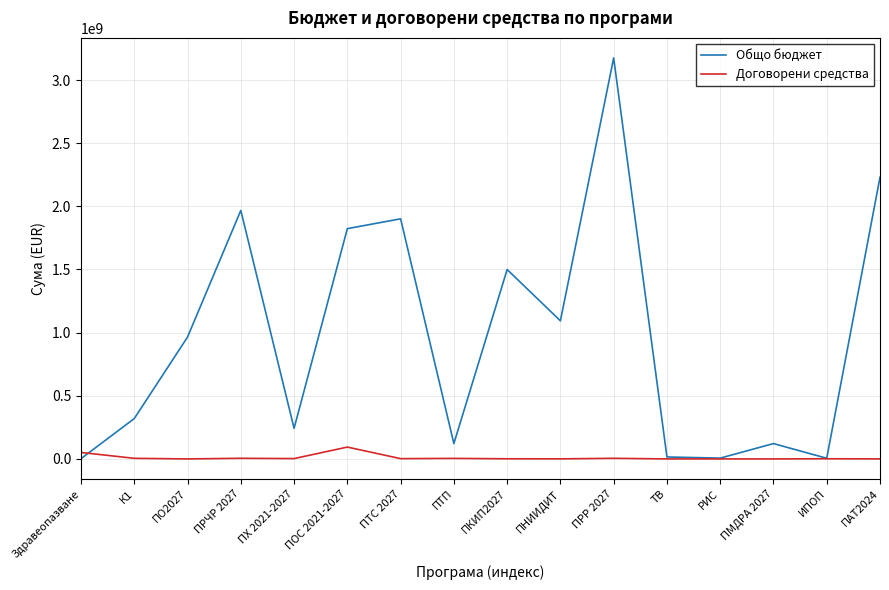

Is it true that Договорени средства equals 51124094.4 at Здравеопазване?

True